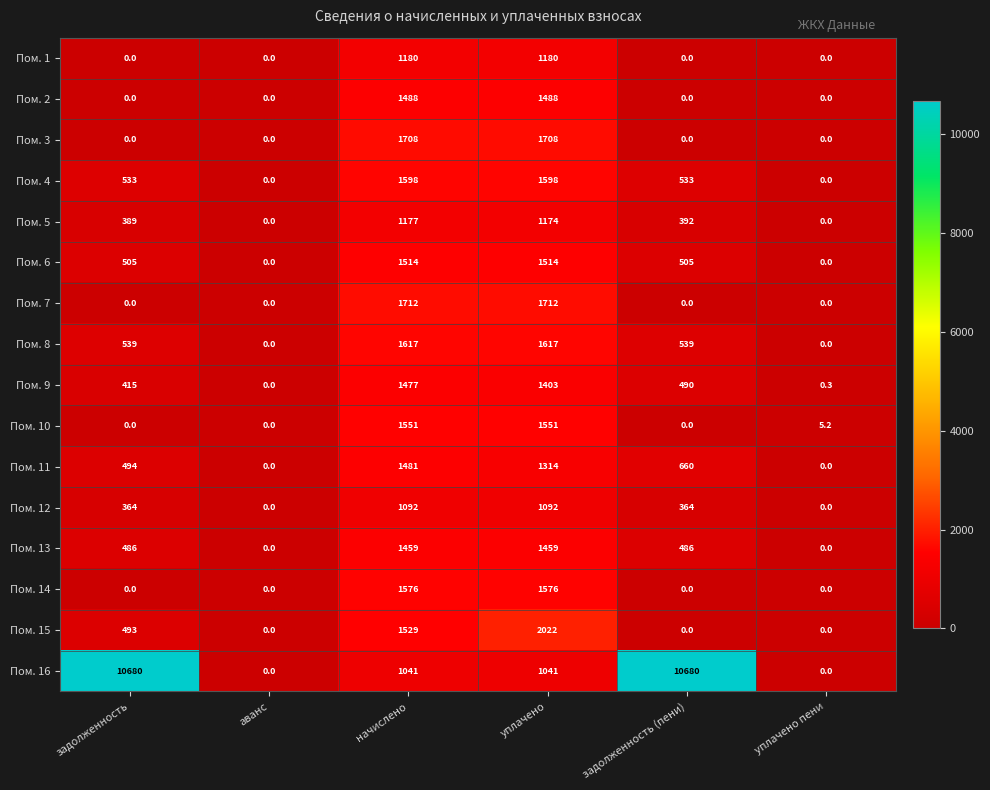

What is the greatest value displayed?

10680.0